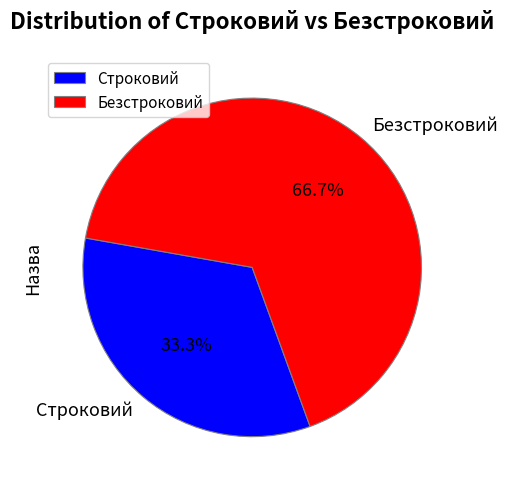

Is it true that Строковий is 27% of the pie?

False